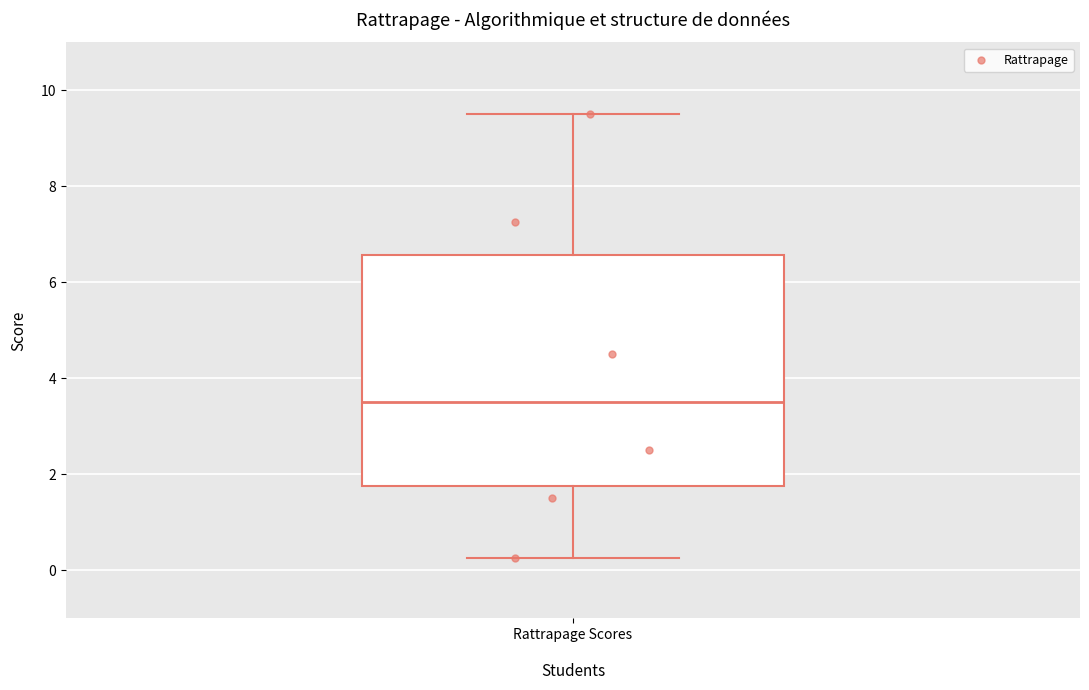

Where does the lower whisker of the box for Rattrapage Scores end on the y-axis? The values are not printed on the chart, so give them approximately, as read against the axis.

0.2